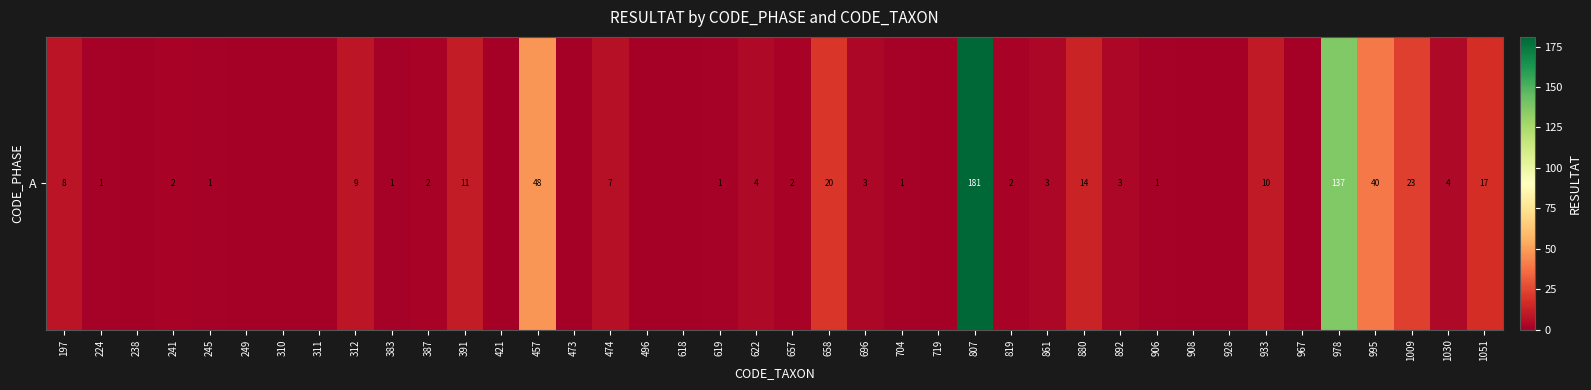

Rank the categories by value from lowest to highest.

238, 249, 310, 311, 421, 473, 496, 618, 719, 908, 928, 967, 224, 245, 383, 619, 704, 906, 241, 387, 657, 819, 696, 861, 892, 622, 1030, 474, 197, 312, 933, 391, 880, 1051, 658, 1009, 995, 457, 978, 807